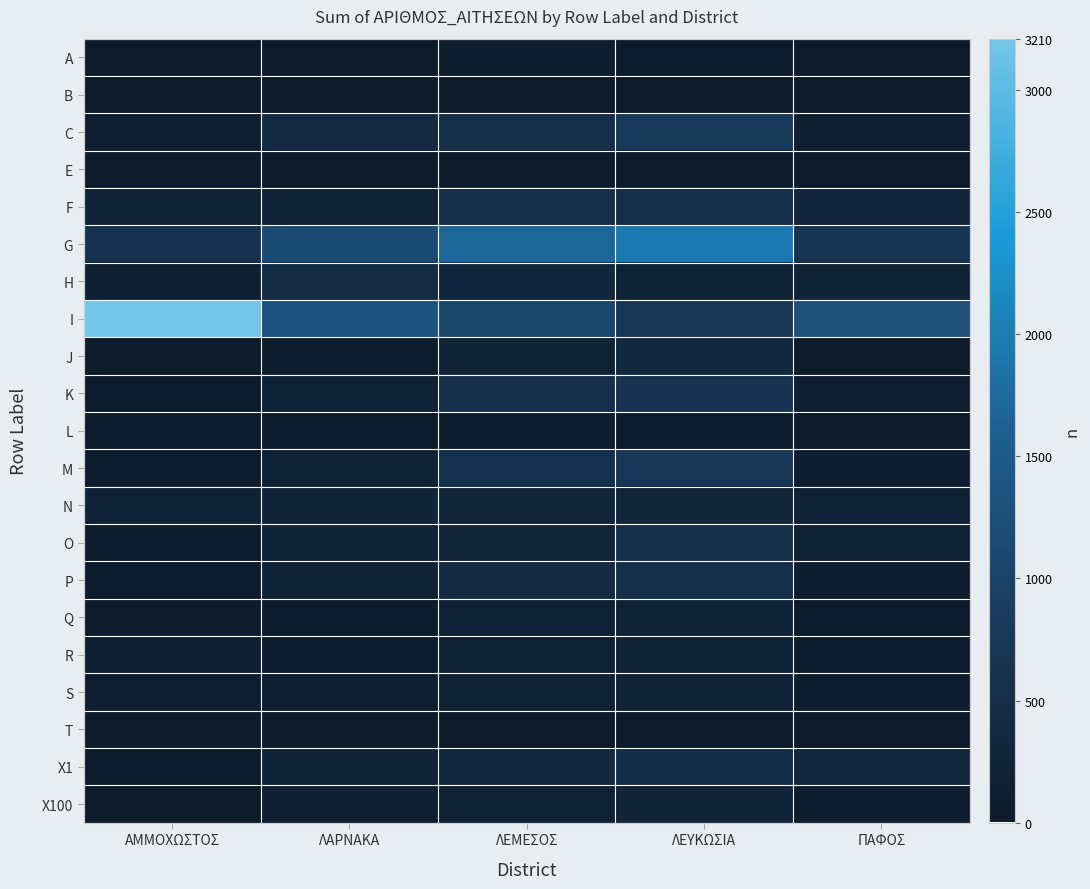

Reading right to left, list all the values displayed in this chart.

A: ΠΑΦΟΣ=26	ΛΕΥΚΩΣΙΑ=50	ΛΕΜΕΣΟΣ=96	ΛΑΡΝΑΚΑ=27	ΑΜΜΟΧΩΣΤΟΣ=26
B: ΠΑΦΟΣ=2	ΛΕΥΚΩΣΙΑ=13	ΛΕΜΕΣΟΣ=7	ΛΑΡΝΑΚΑ=14	ΑΜΜΟΧΩΣΤΟΣ=4
C: ΠΑΦΟΣ=128	ΛΕΥΚΩΣΙΑ=791	ΛΕΜΕΣΟΣ=535	ΛΑΡΝΑΚΑ=398	ΑΜΜΟΧΩΣΤΟΣ=139
E: ΠΑΦΟΣ=7	ΛΕΥΚΩΣΙΑ=36	ΛΕΜΕΣΟΣ=30	ΛΑΡΝΑΚΑ=32	ΑΜΜΟΧΩΣΤΟΣ=3
F: ΠΑΦΟΣ=297	ΛΕΥΚΩΣΙΑ=502	ΛΕΜΕΣΟΣ=516	ΛΑΡΝΑΚΑ=236	ΑΜΜΟΧΩΣΤΟΣ=192
G: ΠΑΦΟΣ=655	ΛΕΥΚΩΣΙΑ=1945	ΛΕΜΕΣΟΣ=1690	ΛΑΡΝΑΚΑ=1151	ΑΜΜΟΧΩΣΤΟΣ=610
H: ΠΑΦΟΣ=217	ΛΕΥΚΩΣΙΑ=245	ΛΕΜΕΣΟΣ=334	ΛΑΡΝΑΚΑ=422	ΑΜΜΟΧΩΣΤΟΣ=161
I: ΠΑΦΟΣ=1270	ΛΕΥΚΩΣΙΑ=730	ΛΕΜΕΣΟΣ=1056	ΛΑΡΝΑΚΑ=1336	ΑΜΜΟΧΩΣΤΟΣ=3210
J: ΠΑΦΟΣ=18	ΛΕΥΚΩΣΙΑ=377	ΛΕΜΕΣΟΣ=191	ΛΑΡΝΑΚΑ=100	ΑΜΜΟΧΩΣΤΟΣ=31
K: ΠΑΦΟΣ=131	ΛΕΥΚΩΣΙΑ=644	ΛΕΜΕΣΟΣ=528	ΛΑΡΝΑΚΑ=194	ΑΜΜΟΧΩΣΤΟΣ=43
L: ΠΑΦΟΣ=34	ΛΕΥΚΩΣΙΑ=61	ΛΕΜΕΣΟΣ=97	ΛΑΡΝΑΚΑ=51	ΑΜΜΟΧΩΣΤΟΣ=56
M: ΠΑΦΟΣ=112	ΛΕΥΚΩΣΙΑ=717	ΛΕΜΕΣΟΣ=555	ΛΑΡΝΑΚΑ=210	ΑΜΜΟΧΩΣΤΟΣ=57
N: ΠΑΦΟΣ=200	ΛΕΥΚΩΣΙΑ=286	ΛΕΜΕΣΟΣ=286	ΛΑΡΝΑΚΑ=272	ΑΜΜΟΧΩΣΤΟΣ=191
O: ΠΑΦΟΣ=175	ΛΕΥΚΩΣΙΑ=522	ΛΕΜΕΣΟΣ=283	ΛΑΡΝΑΚΑ=239	ΑΜΜΟΧΩΣΤΟΣ=88
P: ΠΑΦΟΣ=78	ΛΕΥΚΩΣΙΑ=530	ΛΕΜΕΣΟΣ=399	ΛΑΡΝΑΚΑ=230	ΑΜΜΟΧΩΣΤΟΣ=54
Q: ΠΑΦΟΣ=64	ΛΕΥΚΩΣΙΑ=233	ΛΕΜΕΣΟΣ=185	ΛΑΡΝΑΚΑ=89	ΑΜΜΟΧΩΣΤΟΣ=32
R: ΠΑΦΟΣ=81	ΛΕΥΚΩΣΙΑ=197	ΛΕΜΕΣΟΣ=171	ΛΑΡΝΑΚΑ=110	ΑΜΜΟΧΩΣΤΟΣ=117
S: ΠΑΦΟΣ=94	ΛΕΥΚΩΣΙΑ=238	ΛΕΜΕΣΟΣ=172	ΛΑΡΝΑΚΑ=119	ΑΜΜΟΧΩΣΤΟΣ=134
T: ΠΑΦΟΣ=8	ΛΕΥΚΩΣΙΑ=30	ΛΕΜΕΣΟΣ=15	ΛΑΡΝΑΚΑ=14	ΑΜΜΟΧΩΣΤΟΣ=5
X1: ΠΑΦΟΣ=362	ΛΕΥΚΩΣΙΑ=483	ΛΕΜΕΣΟΣ=371	ΛΑΡΝΑΚΑ=233	ΑΜΜΟΧΩΣΤΟΣ=64
X100: ΠΑΦΟΣ=67	ΛΕΥΚΩΣΙΑ=253	ΛΕΜΕΣΟΣ=174	ΛΑΡΝΑΚΑ=133	ΑΜΜΟΧΩΣΤΟΣ=19